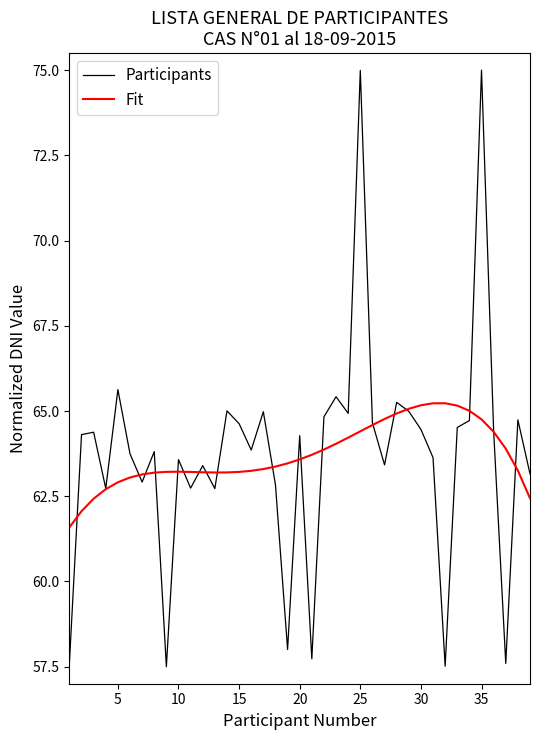

Rank the series by their maximum value, from lowest to highest.

Fit, Participants